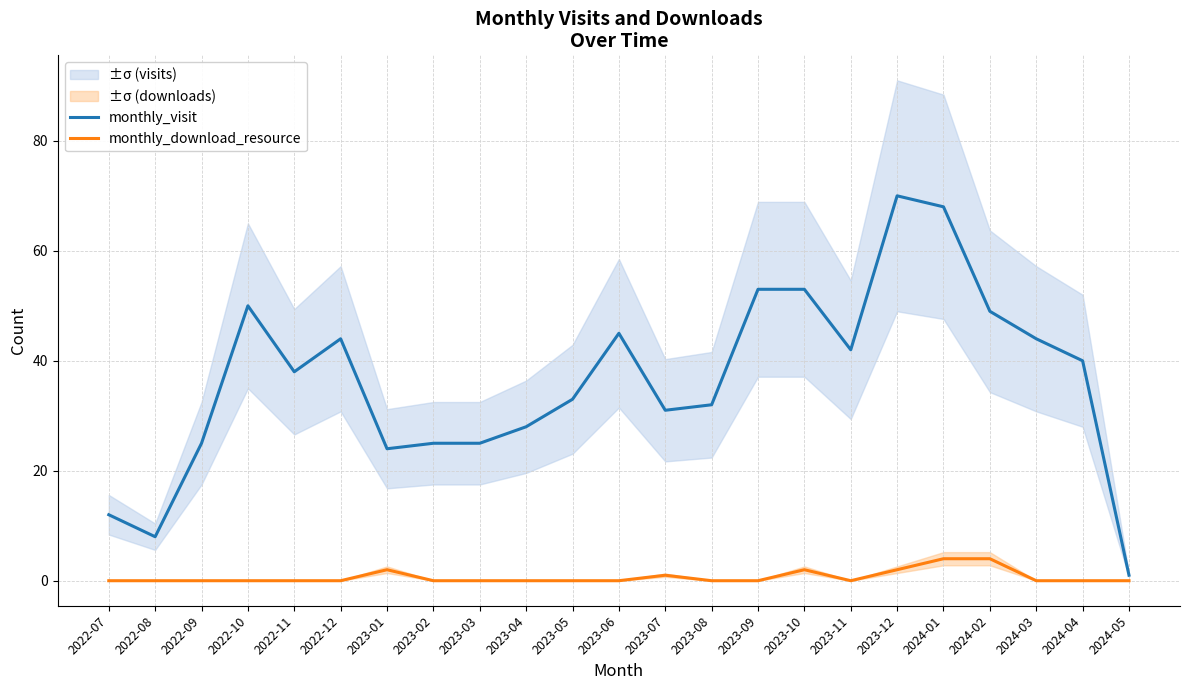

Reading left to right, list all the values displayed in this chart.

monthly_visit: 12	8	25	50	38	44	24	25	25	28	33	45	31	32	53	53	42	70	68	49	44	40	1
monthly_download_resource: 0	0	0	0	0	0	2	0	0	0	0	0	1	0	0	2	0	2	4	4	0	0	0